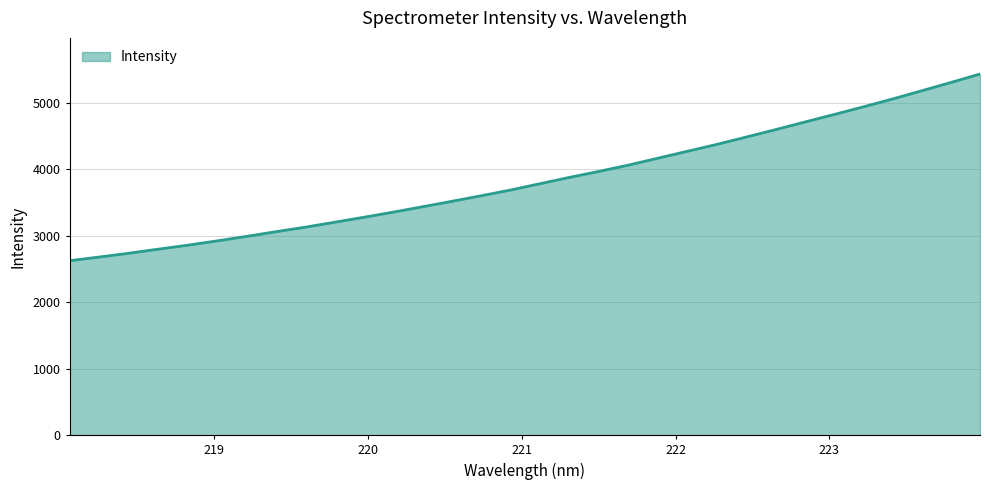

What is the greatest value displayed?

5429.7